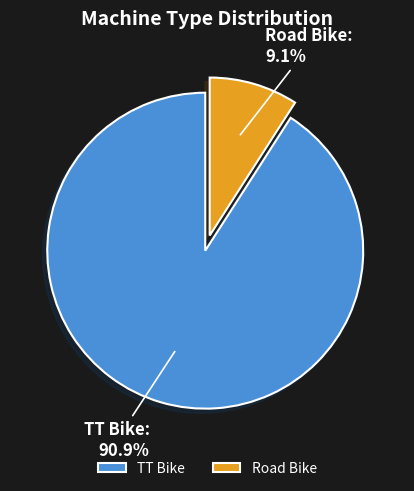

Do Road Bike and TT Bike together represent more than half of the pie?

Yes